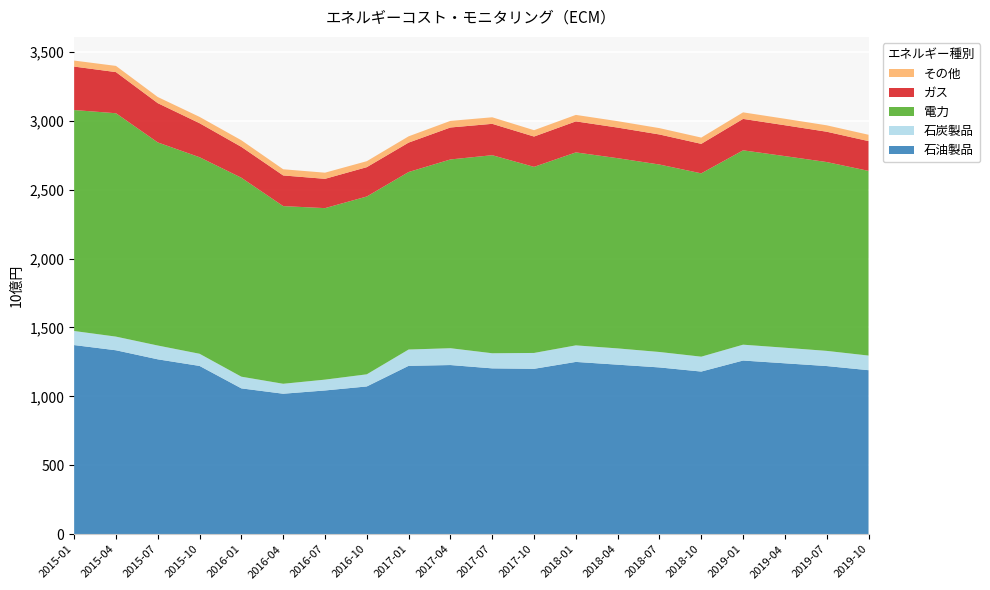

Reading left to right, what are all the values shown in this chart?

石油製品: 1372.2	1334.4	1268.8	1220.9	1058.0	1019.2	1042.9	1072.0	1221.5	1227.3	1203.2	1200.0	1250.0	1230.0	1210.0	1180.0	1260.0	1240.0	1220.0	1190.0
石炭製品: 102.1	99.0	100.1	88.3	84.8	72.2	78.6	88.0	118.3	122.1	109.6	115.0	120.0	118.0	112.0	108.0	115.0	113.0	110.0	106.0
電力: 1603.1	1620.5	1473.4	1425.8	1443.3	1288.9	1244.2	1290.0	1287.8	1369.5	1436.8	1350.0	1400.0	1380.0	1360.0	1330.0	1410.0	1390.0	1370.0	1340.0
ガス: 315.2	298.5	284.9	246.9	223.8	222.5	212.6	212.8	213.4	231.8	227.6	220.0	225.0	222.0	218.0	214.0	228.0	224.0	220.0	216.0
その他: 43.6	44.9	44.6	45.8	48.0	44.8	44.6	43.3	45.5	47.9	47.4	46.0	47.0	46.5	46.0	45.5	47.5	47.0	46.5	46.0